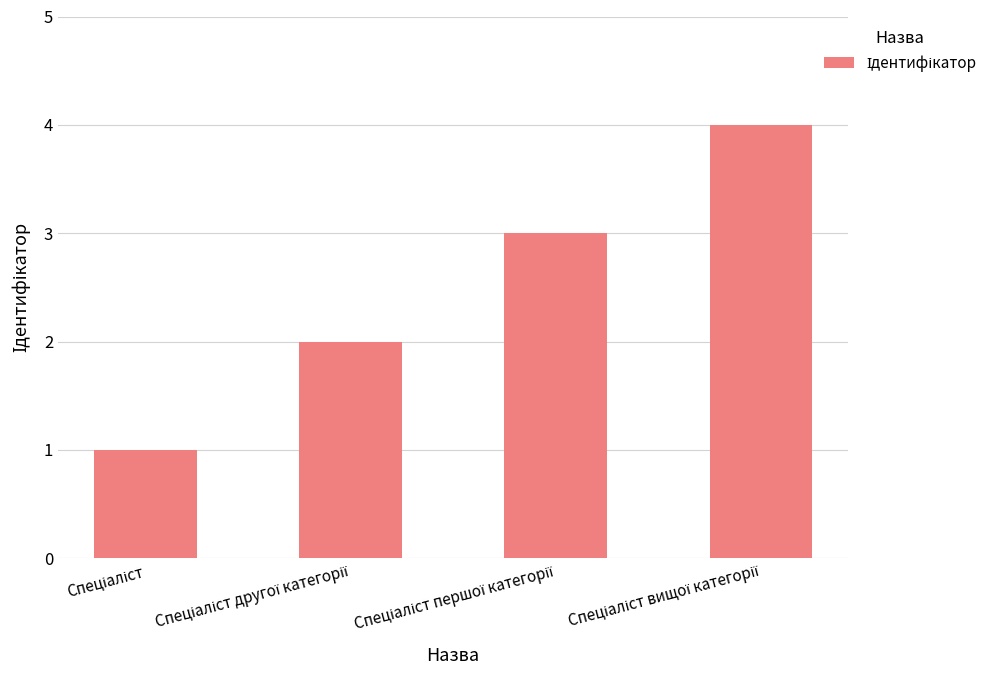

What is the sum of all values?

10